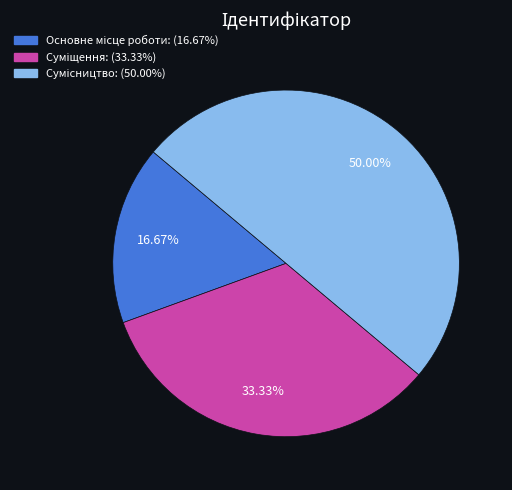

How much of the chart is everything except Сумісництво?

50.0%